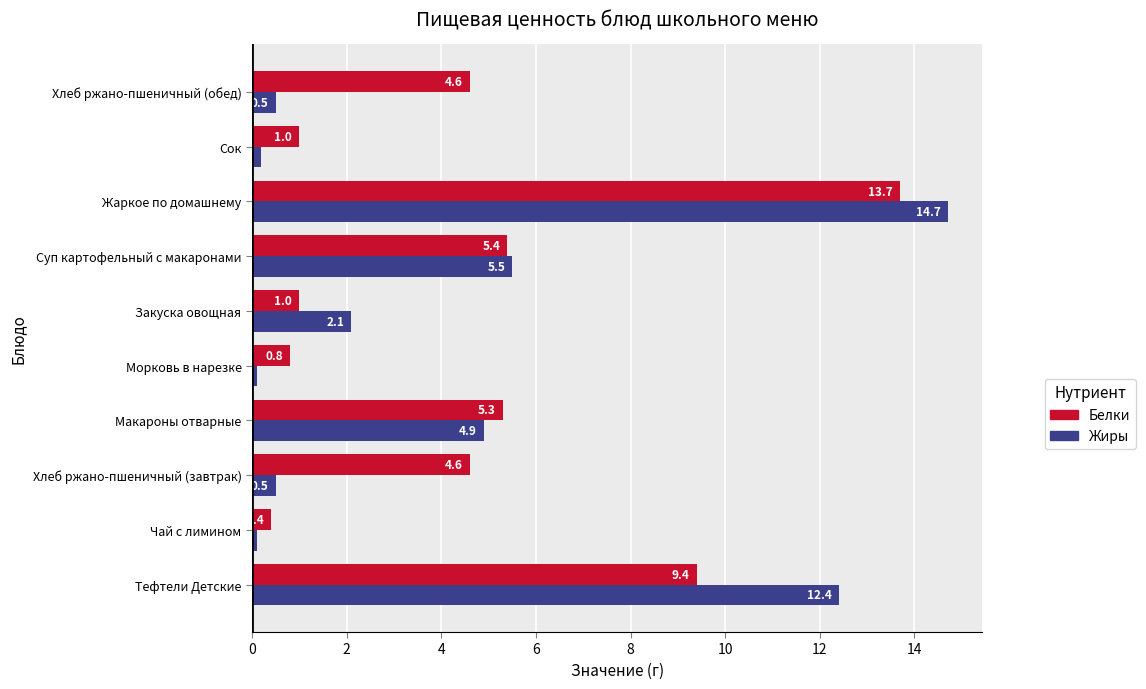

Which series changed the most between Тефтели Детские and Хлеб ржано-пшеничный (обед)?

Жиры